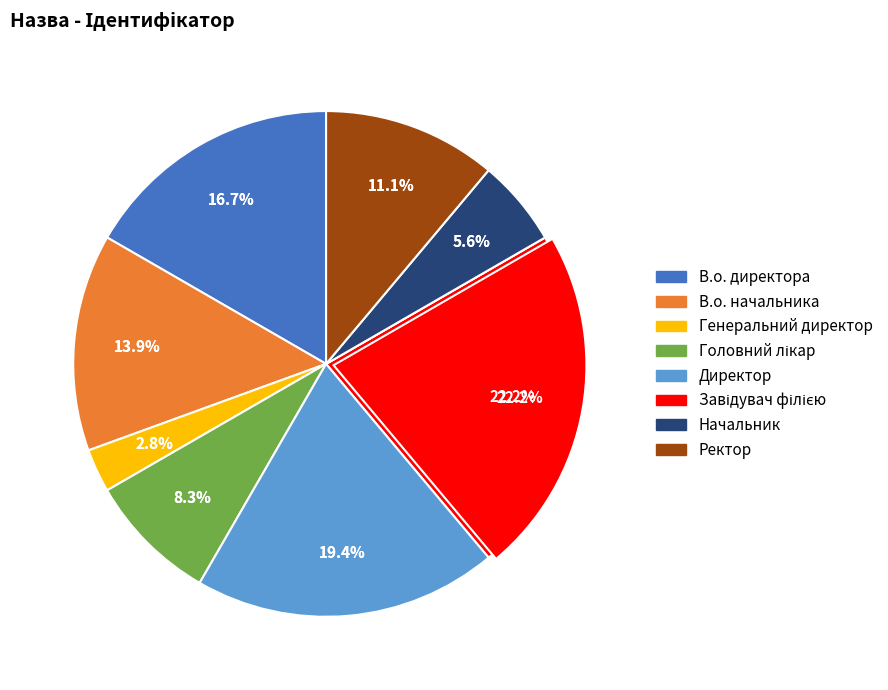

Does Головний лікар account for over 50% of the chart?

No